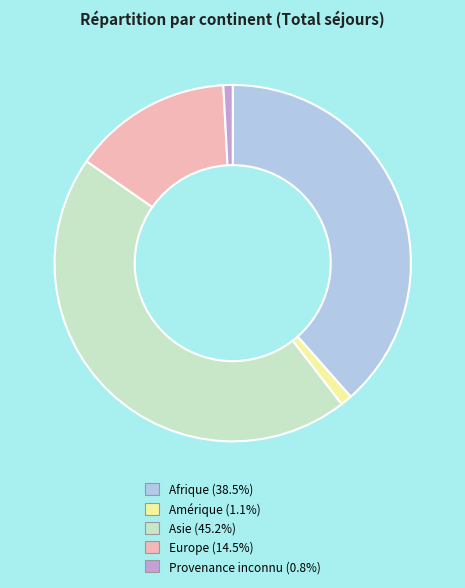

Do Afrique and Provenance inconnu together represent more than half of the pie?

No